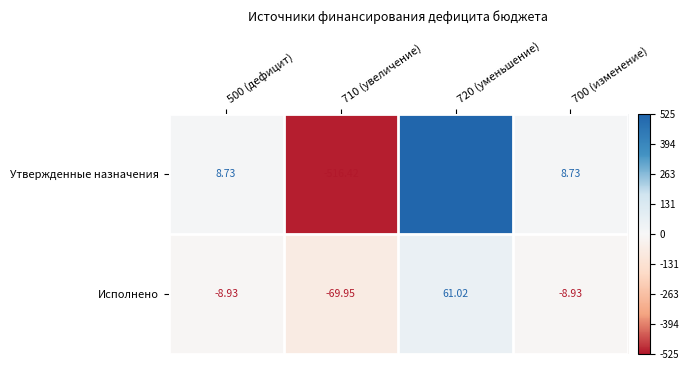

What is the spread (max minus min) of values at 720 (уменьшение)?

464.1